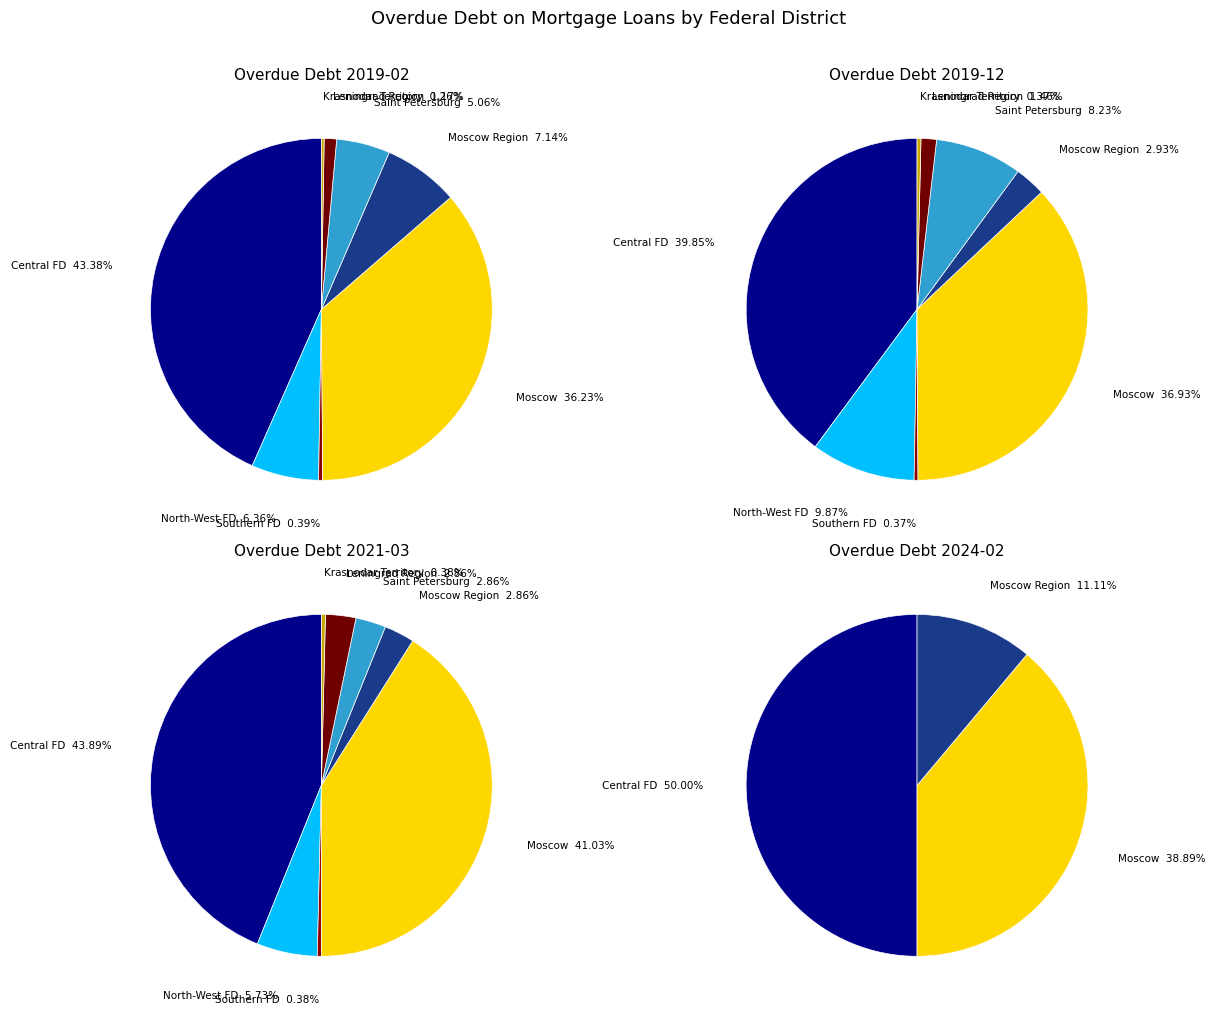

Is there any slice that represents more than half of the pie?

No